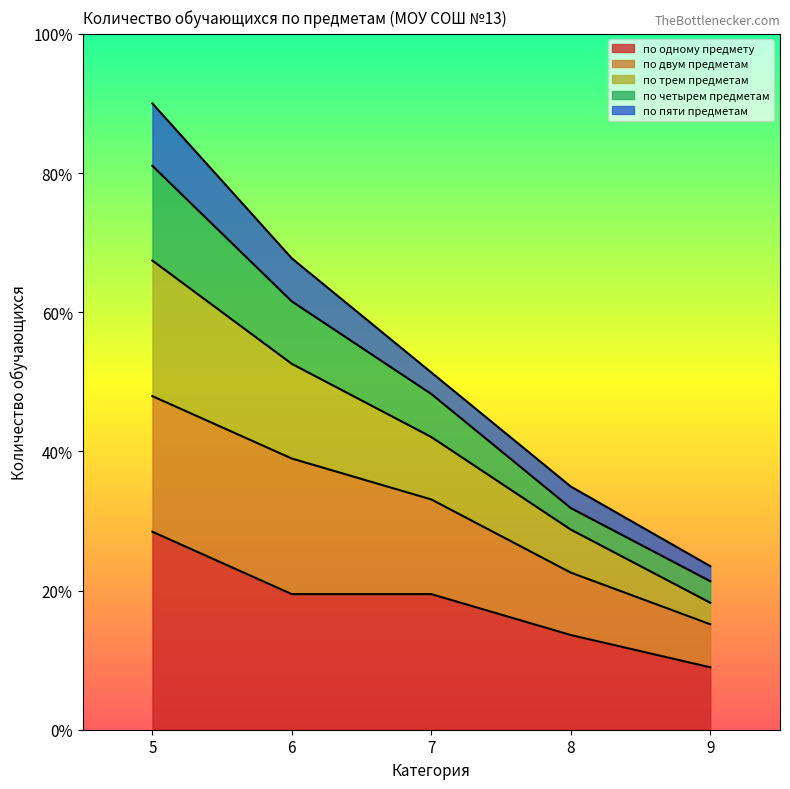

At which category is the sum across all series the highest?

5